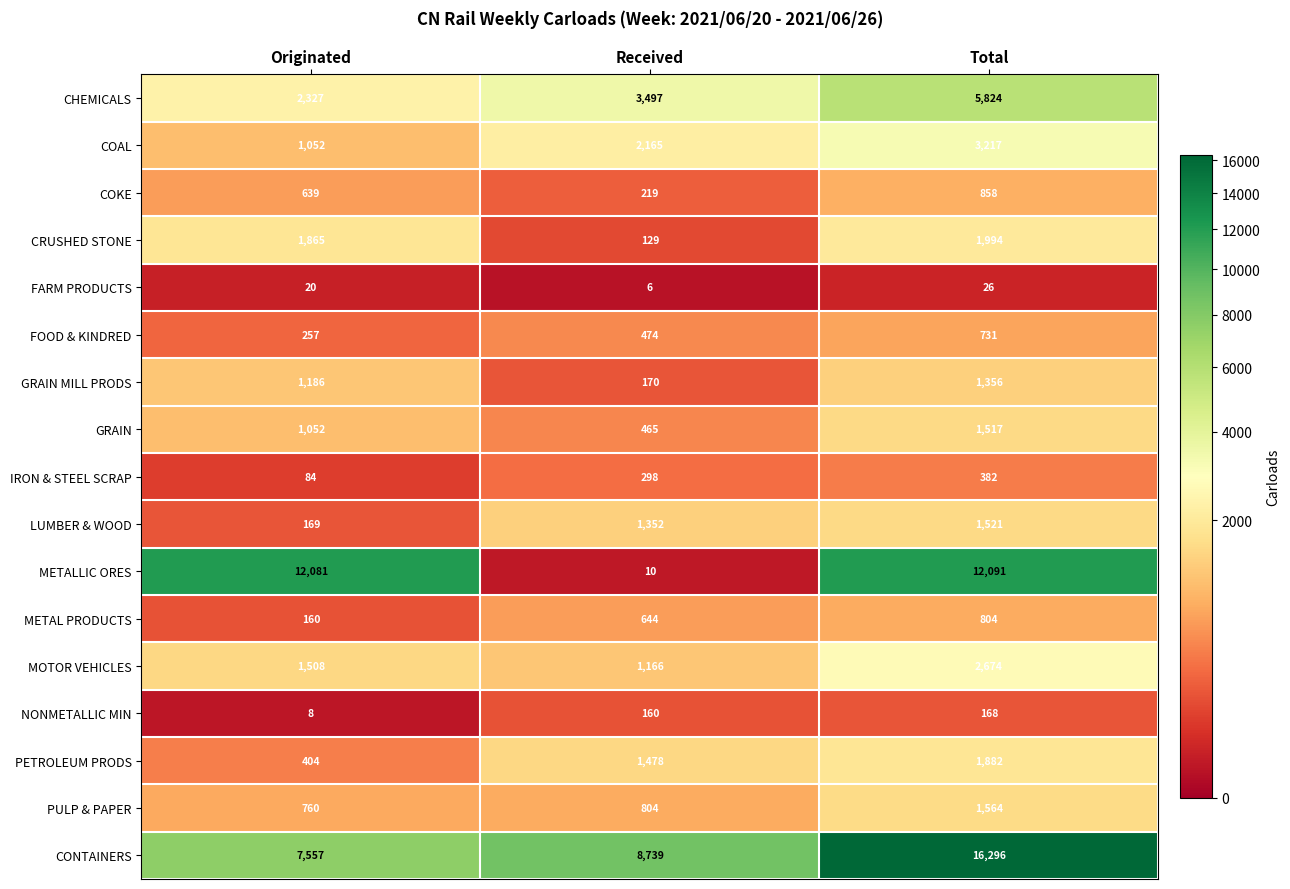

What is the average value of the COKE series?

572